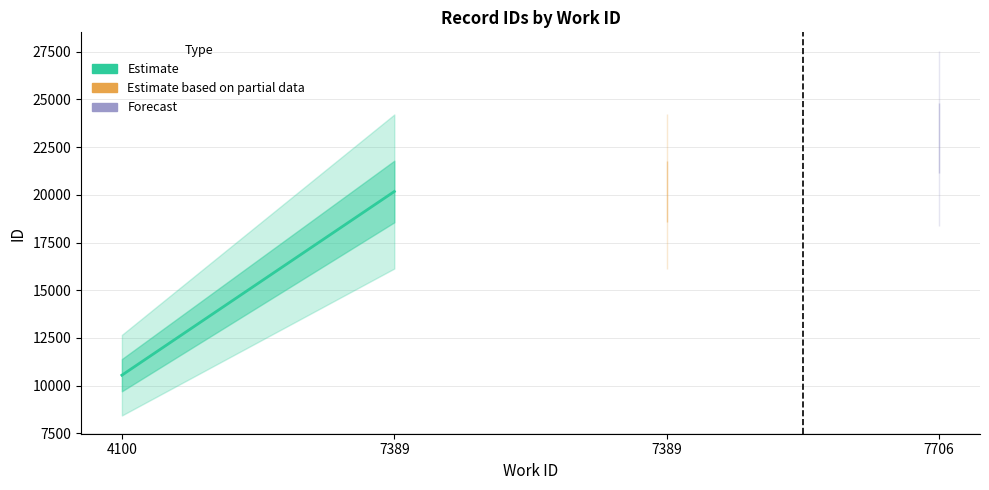

The chart shows a value of 2936 at 4100. True or false?

False